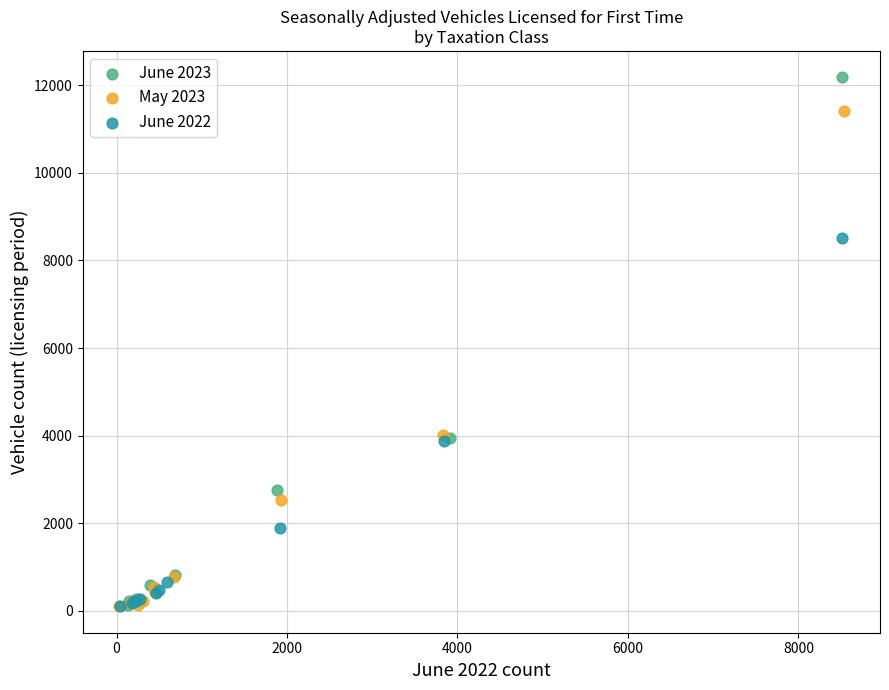

What are all the series names shown in the legend?

June 2023, May 2023, June 2022